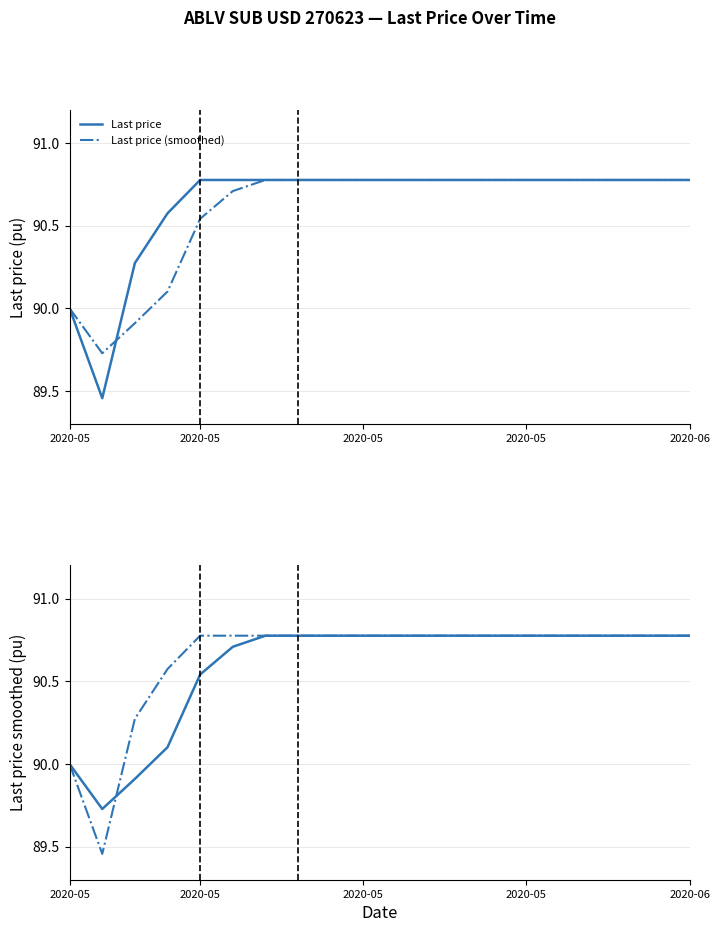

What is the average value of the Last price (smoothed) series?

90.6